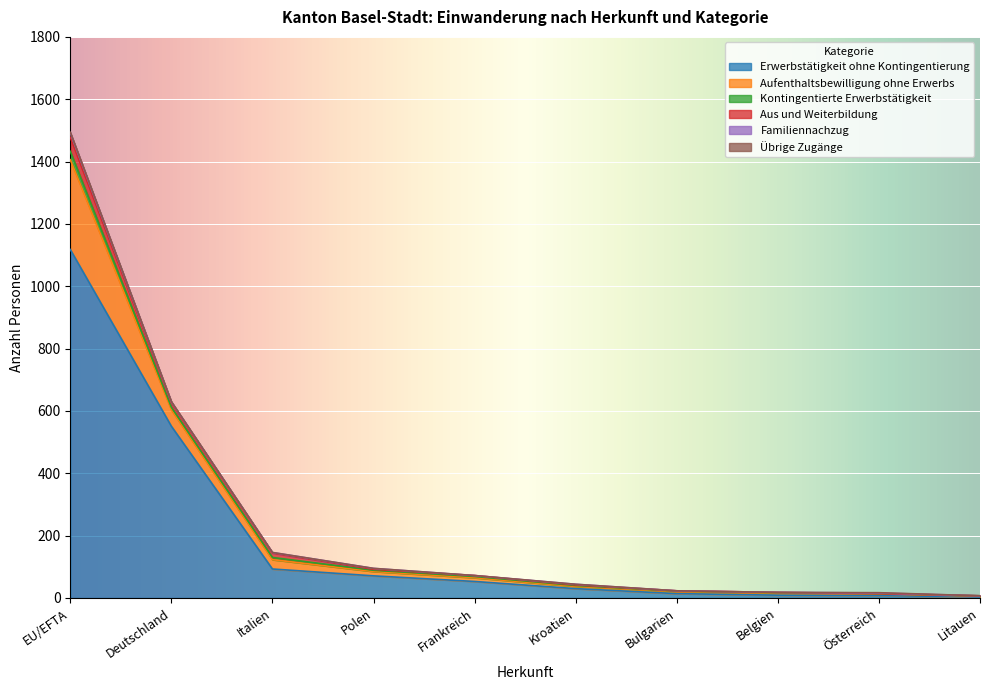

What is the lowest value of the Aufenthaltsbewilligung ohne Erwerbs series?

3